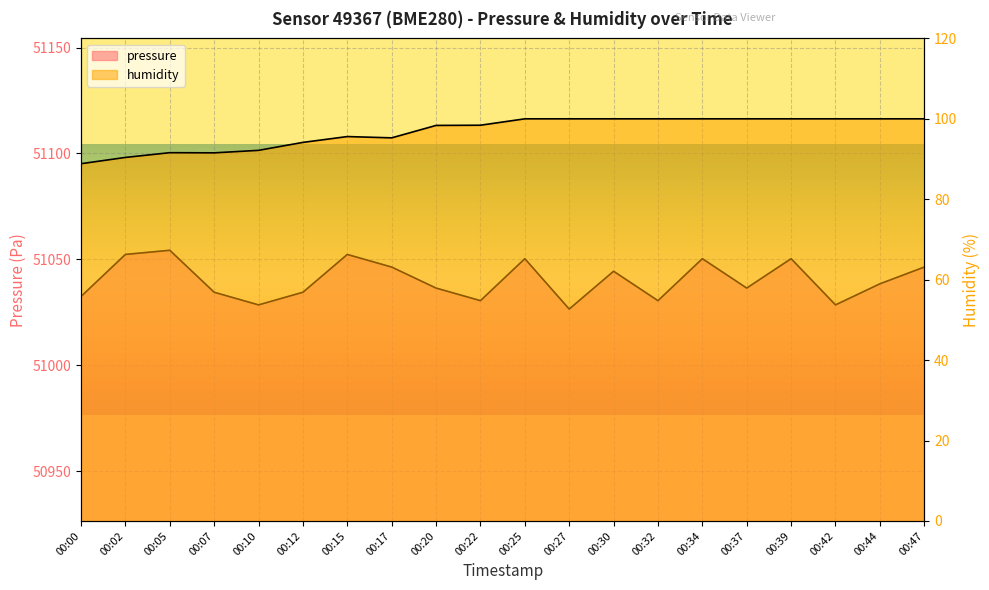

True or false: pressure has a value of 51030.5 at 00:22.

True